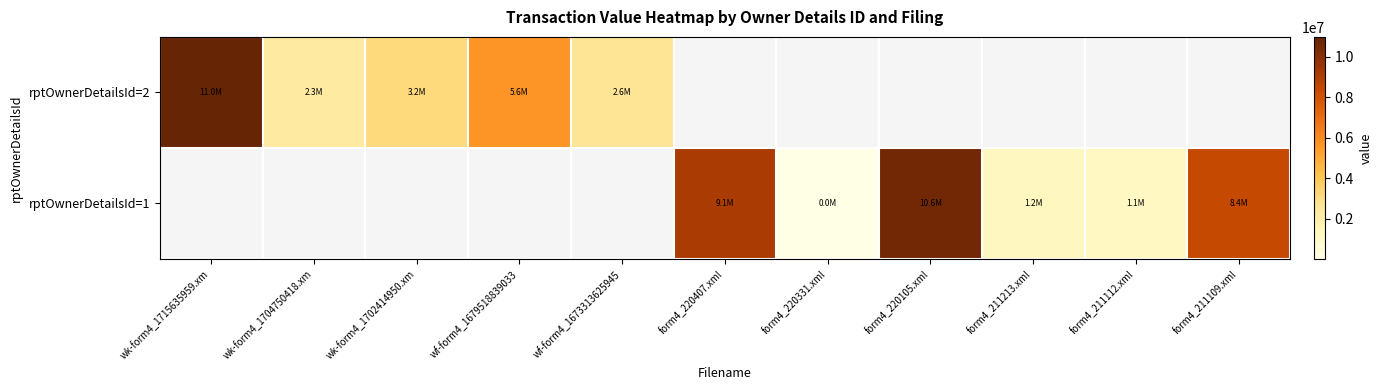

How many values in rptOwnerDetailsId=1 are above zero?

6